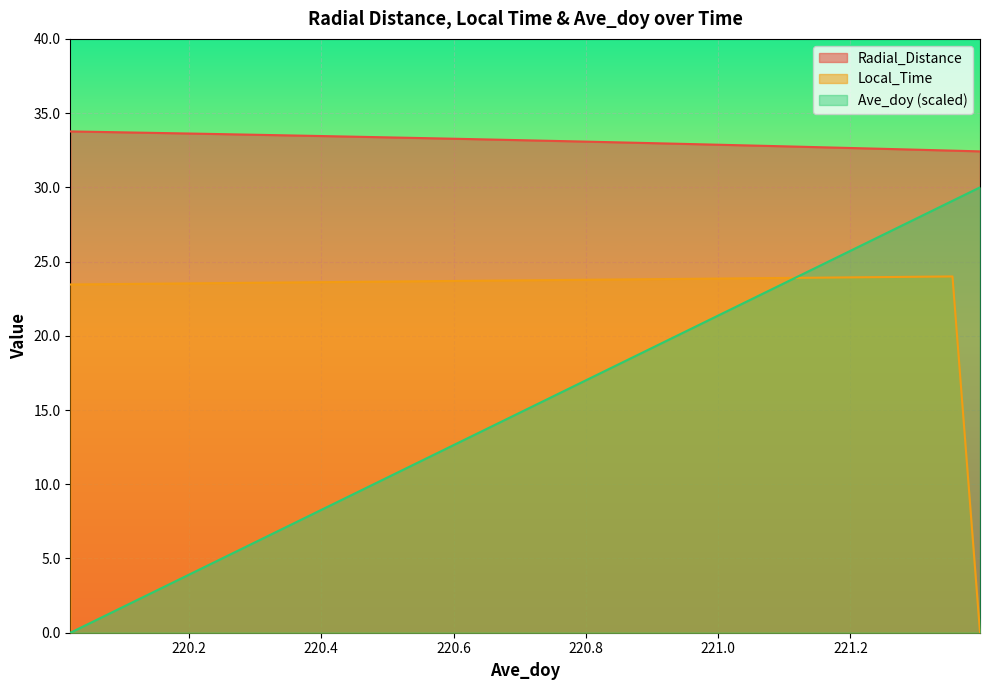

What is the total value across all series at 220.8958?

75.9